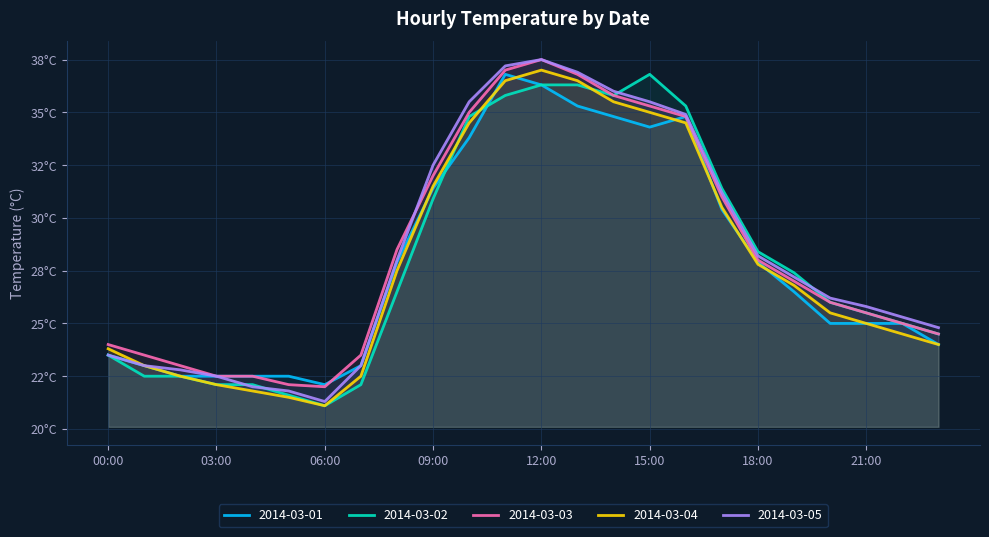

What is the label of the 10th point from the left?

09:00